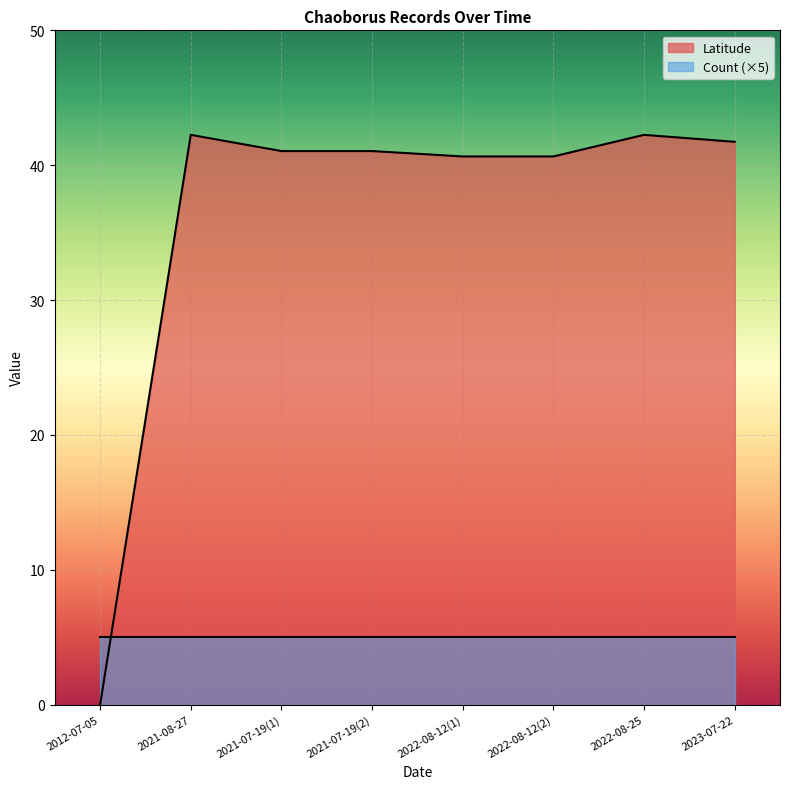

What is the approximate value at 2023-07-22?

41.7